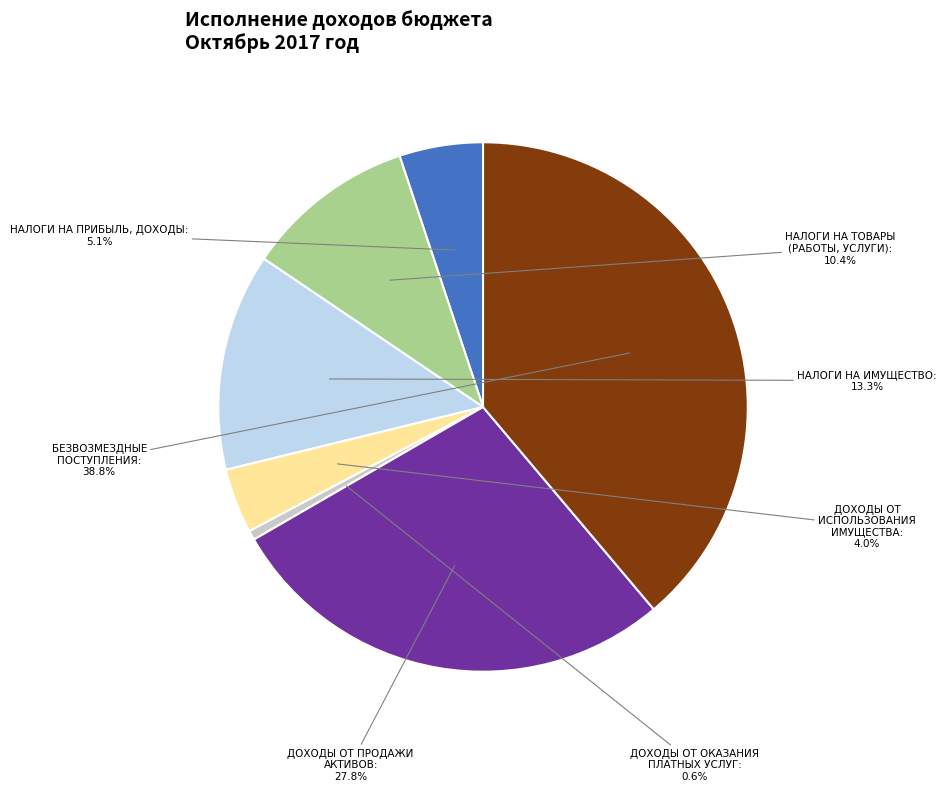

What percentage is NOT represented by ДОХОДЫ ОТ ПРОДАЖИ АКТИВОВ?

72.2%